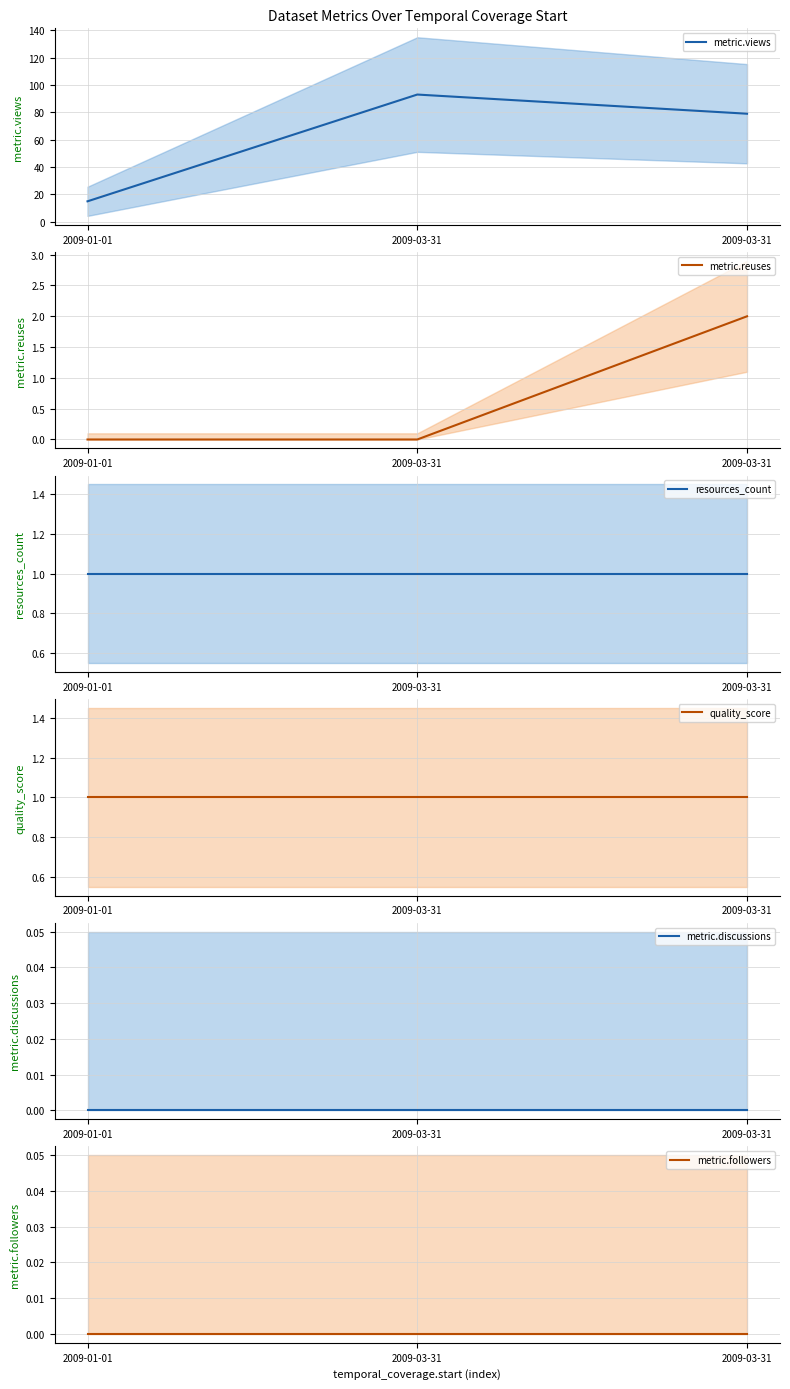

What is the average value of the metric.reuses series?

1